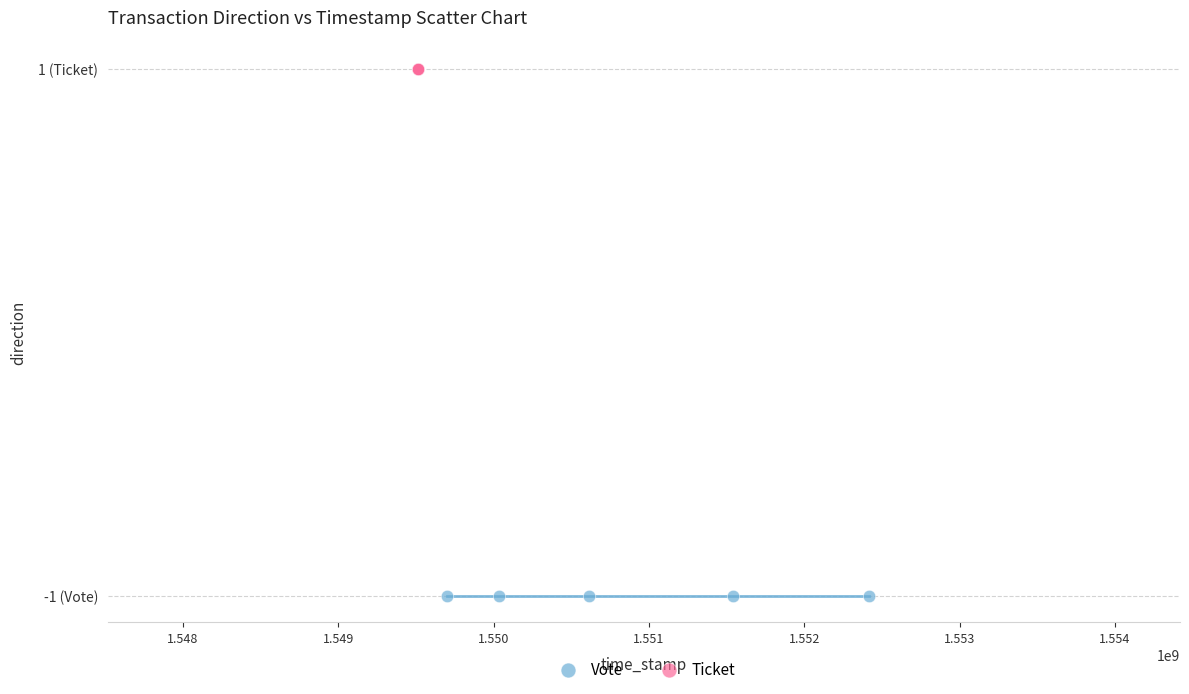

What are all the series names shown in the legend?

Vote, Ticket